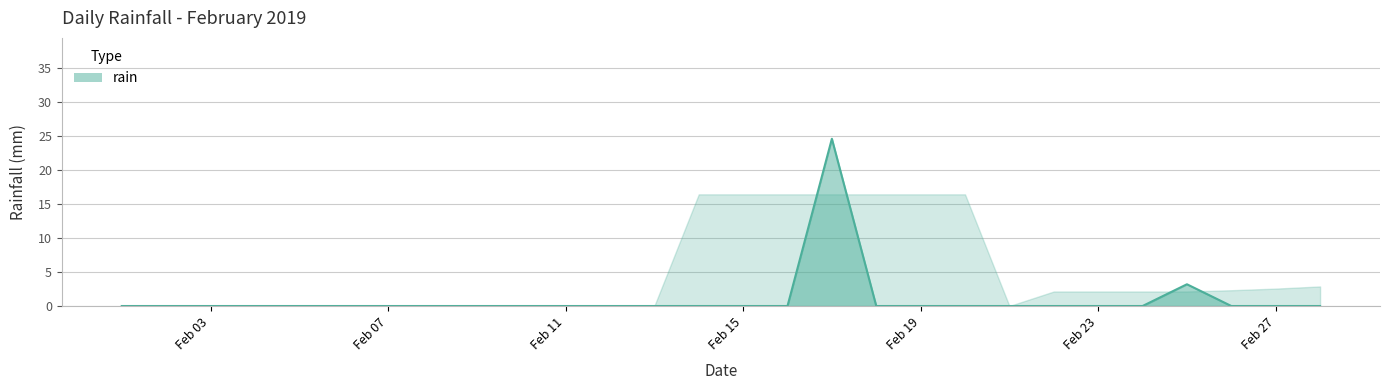

What is the greatest value displayed?

24.6